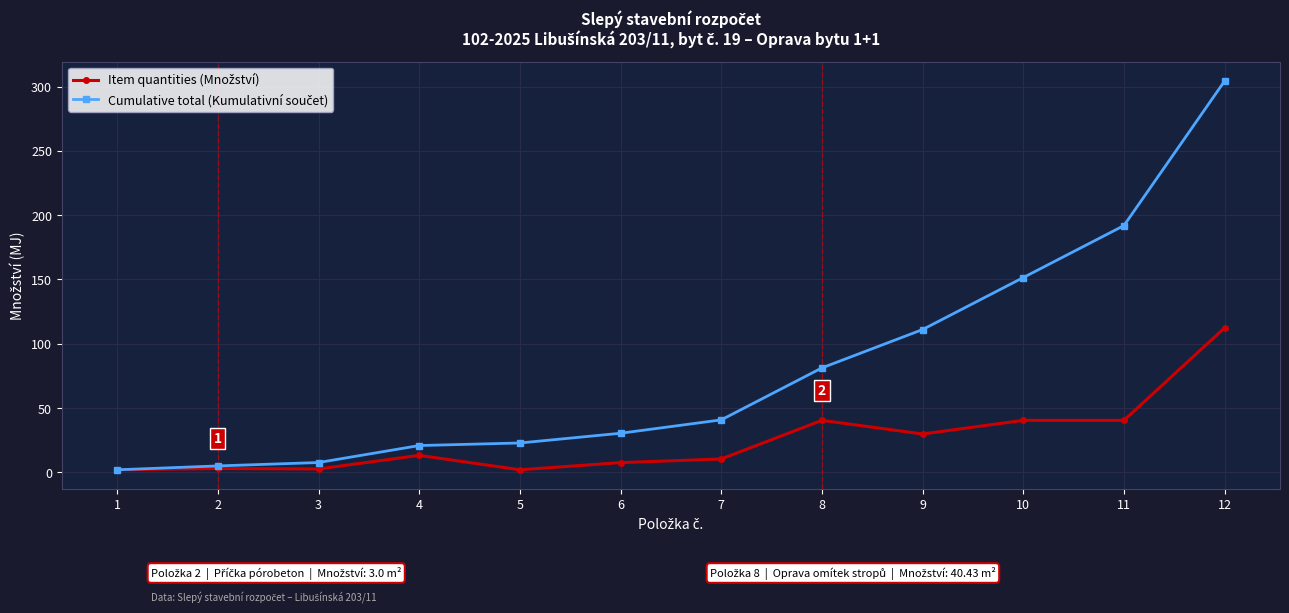

At which category is the sum across all series the highest?

12